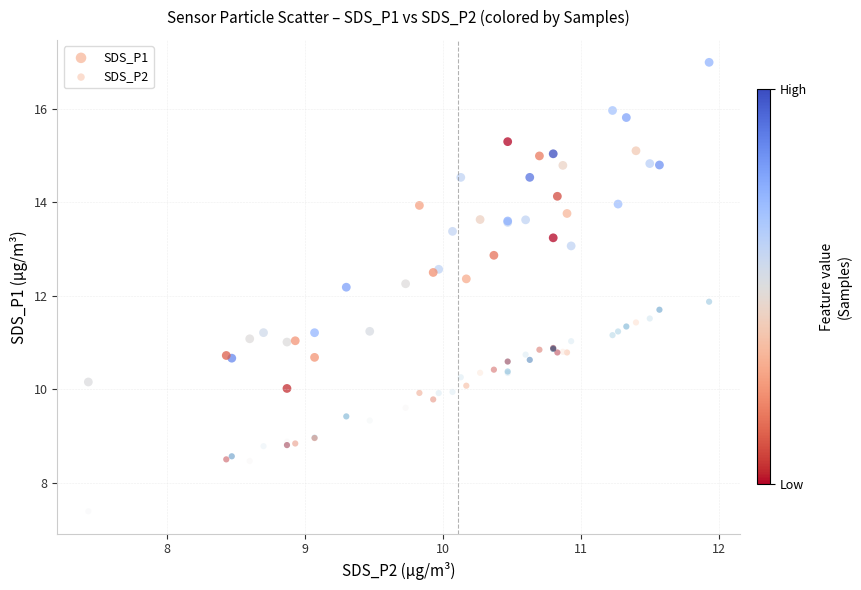

Which series reaches the minimum Y coordinate?

SDS_P2